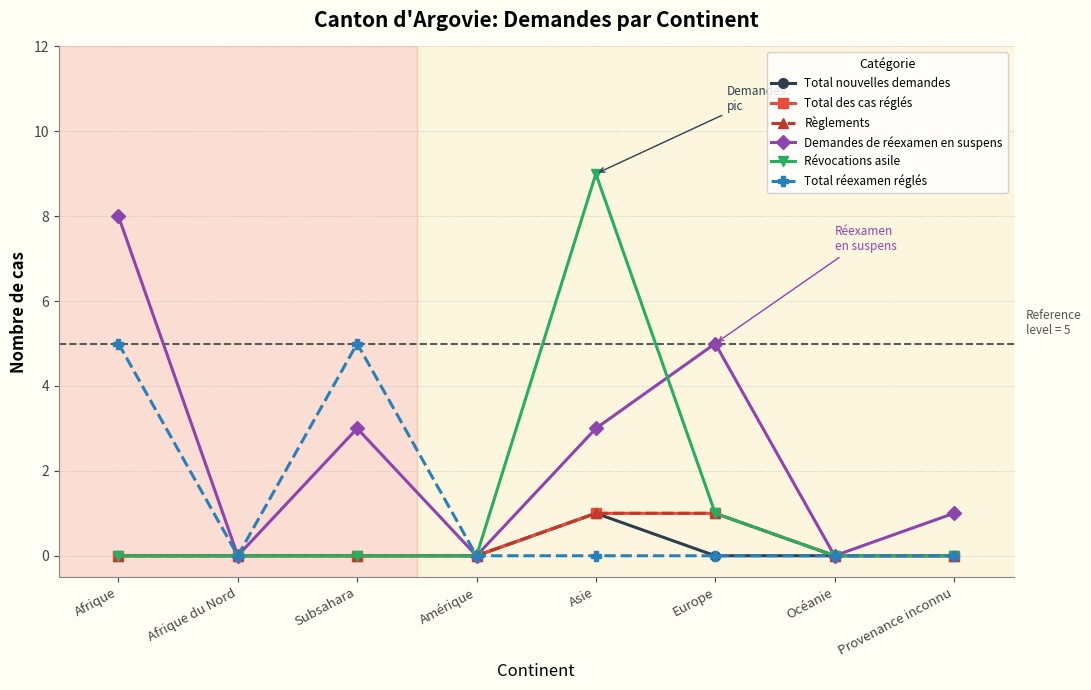

Is this an area chart (filled region under the line)?

No